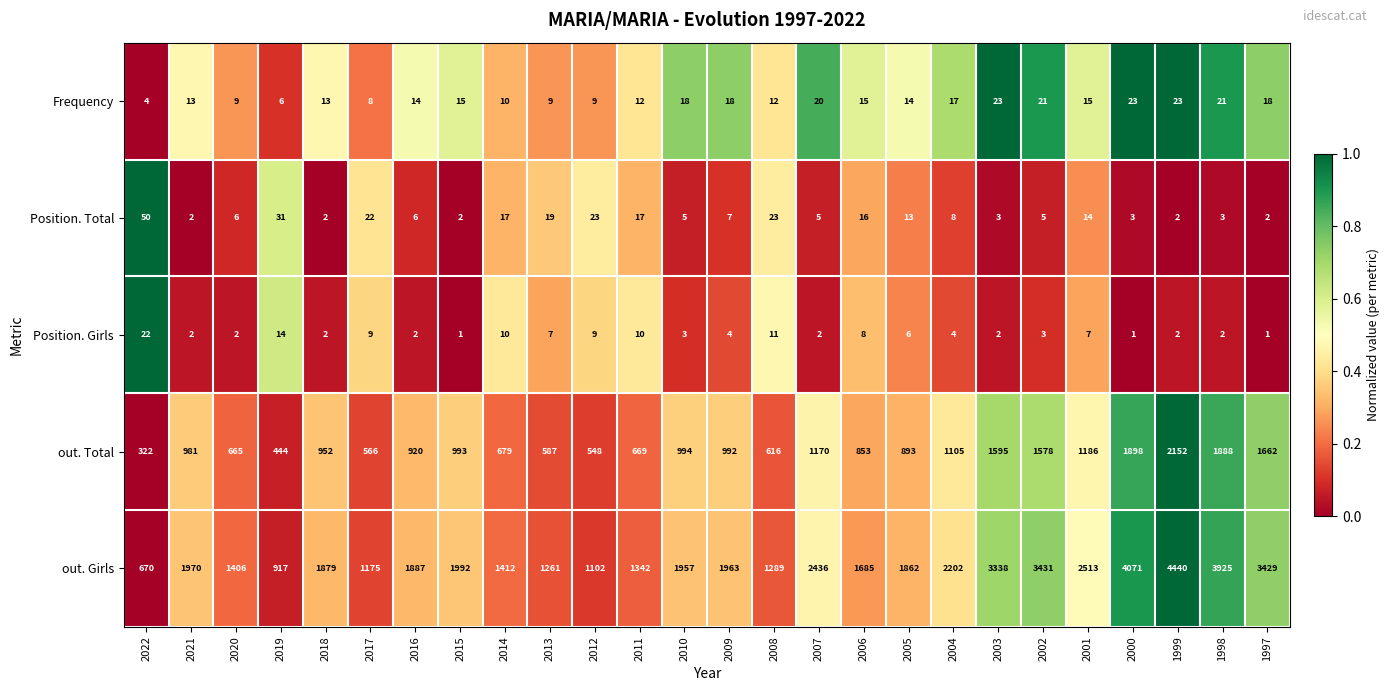

Rank the series by their maximum value, from highest to lowest.

out. Girls, out. Total, Position. Total, Frequency, Position. Girls